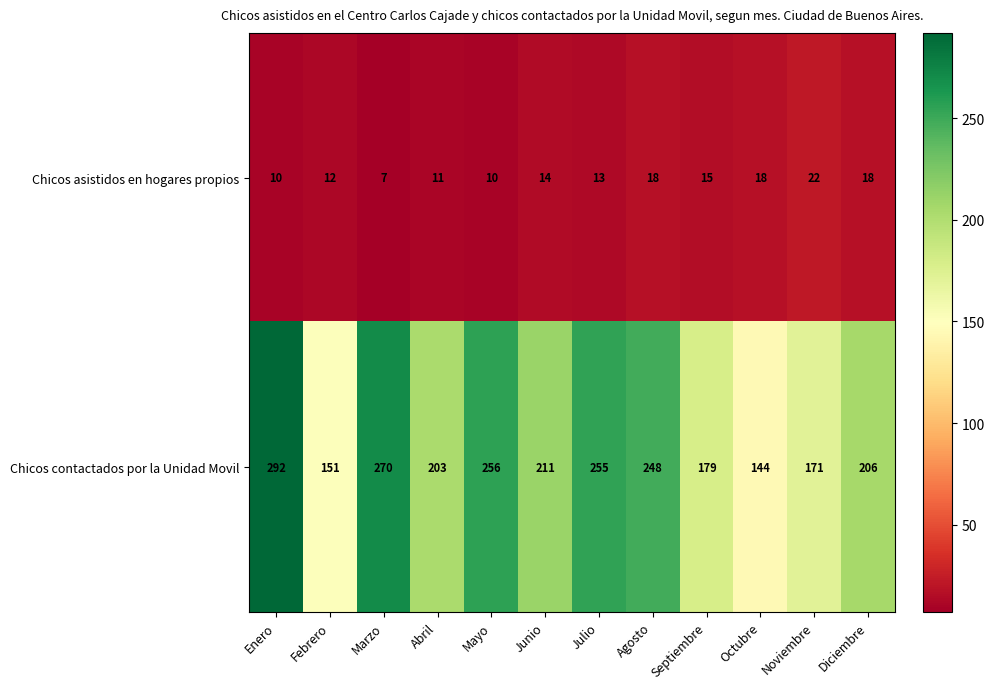

What is the greatest value displayed?

292